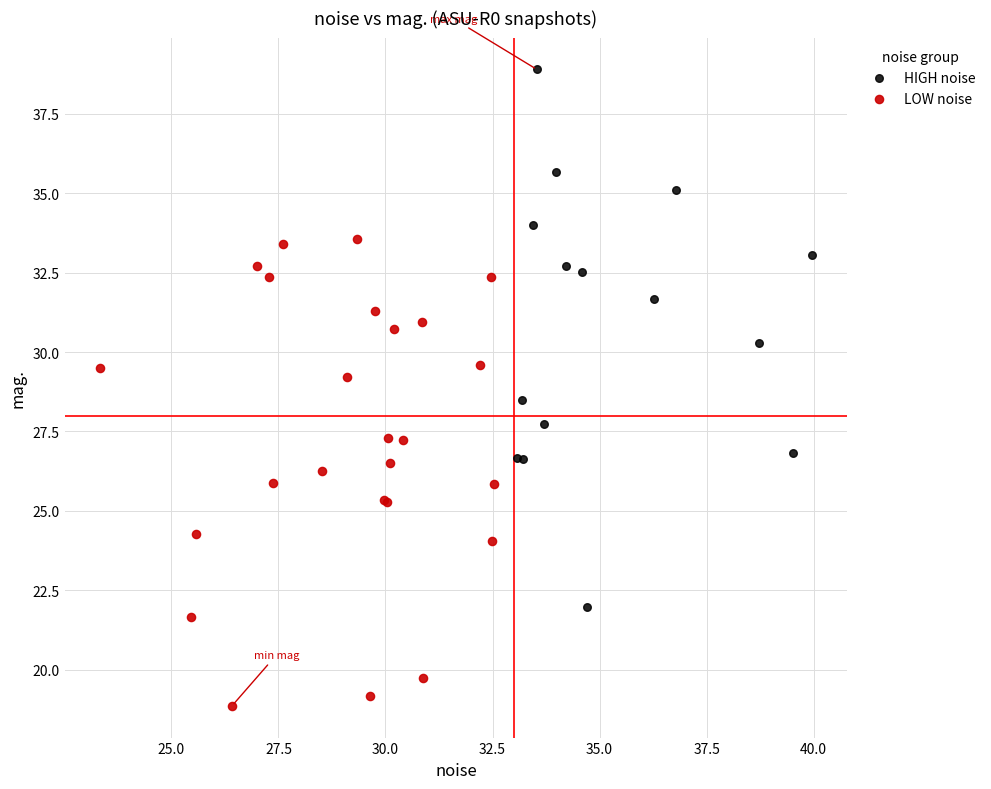

Which series contains the highest Y value?

HIGH noise